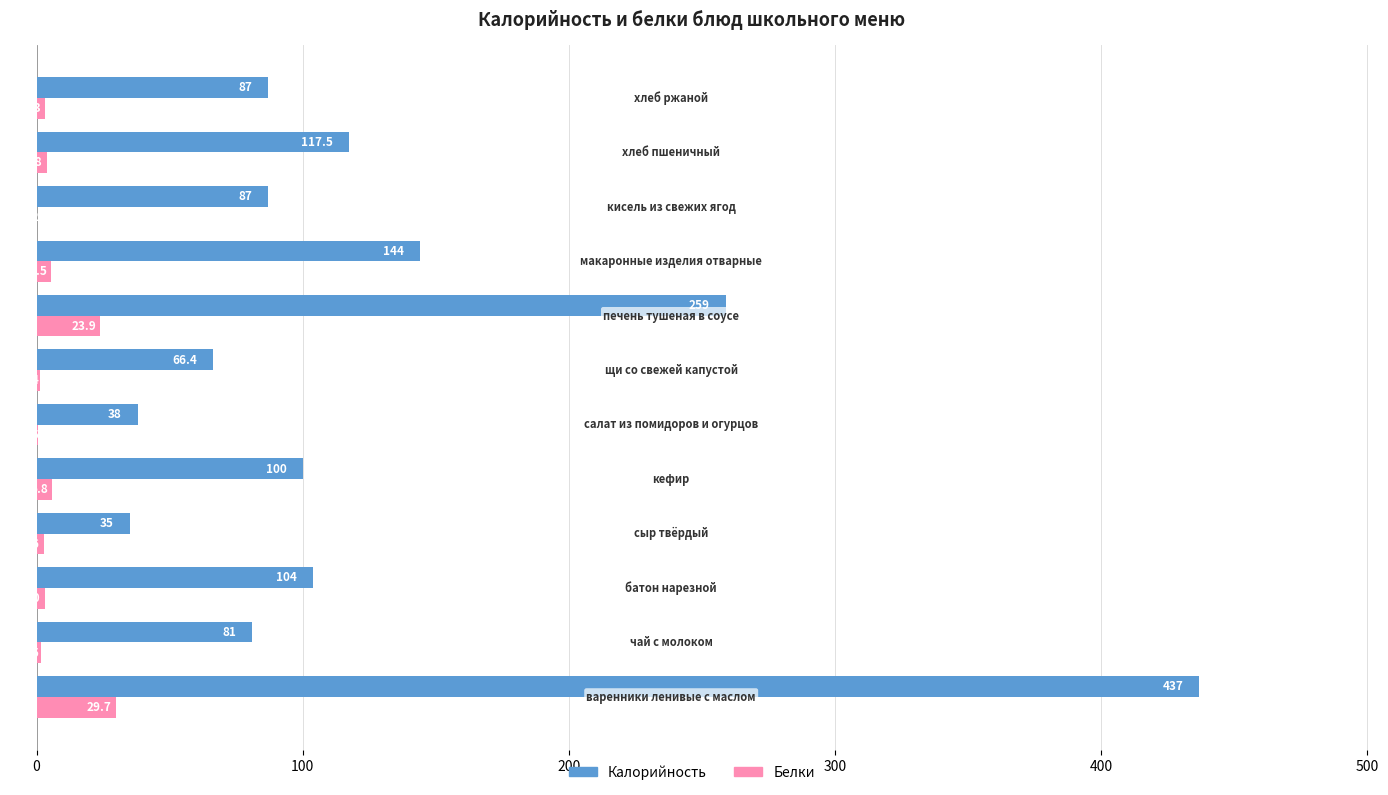

What is the maximum value for Белки?

29.7